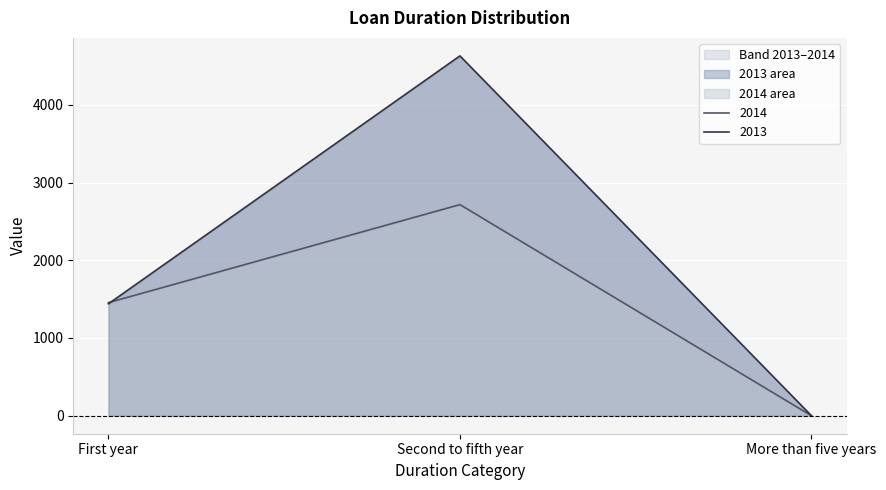

Is it true that 2014 equals 388 at First year?

False